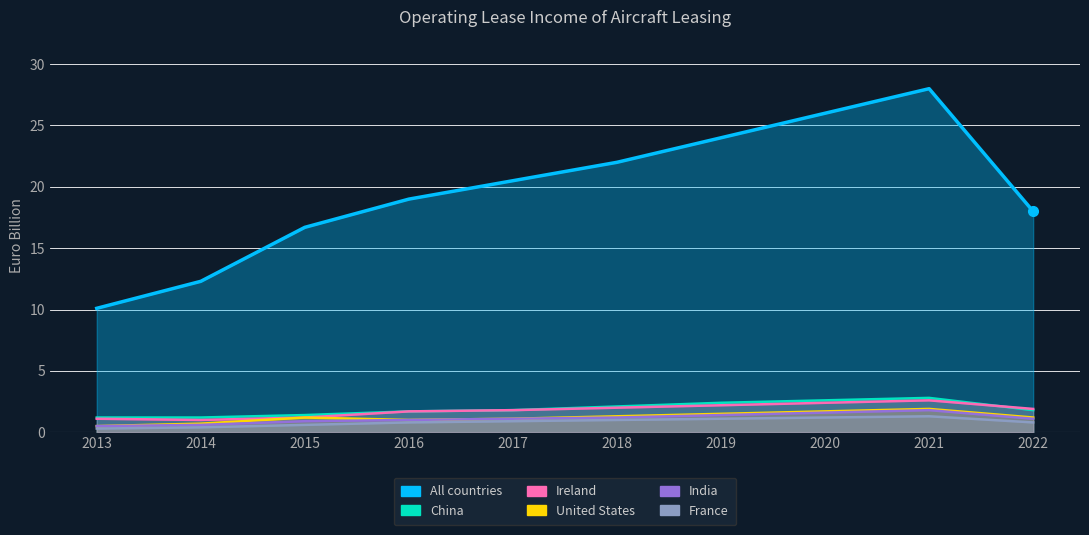

How many values in the India series exceed 1?

6